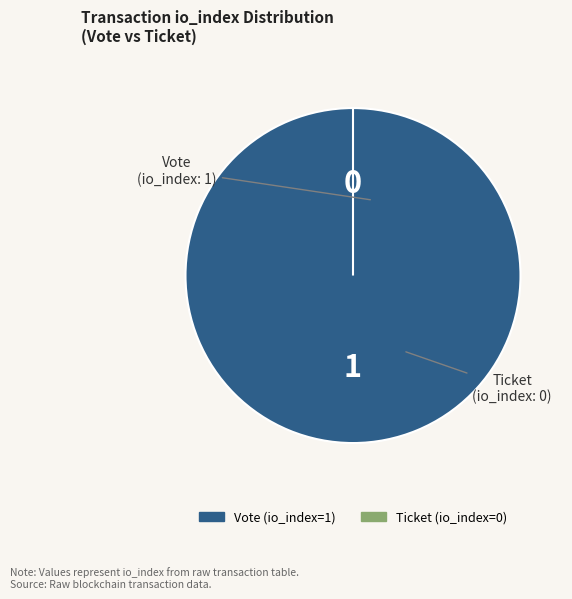

Count the number of slices in the pie.

2